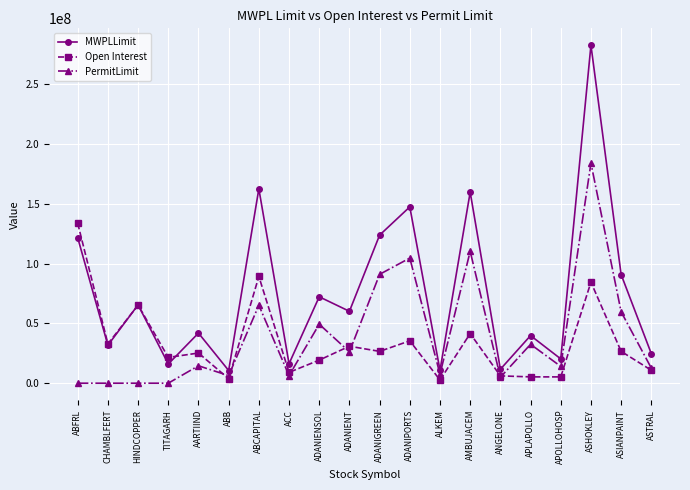

What are all the series names shown in the legend?

MWPLLimit, Open Interest, PermitLimit